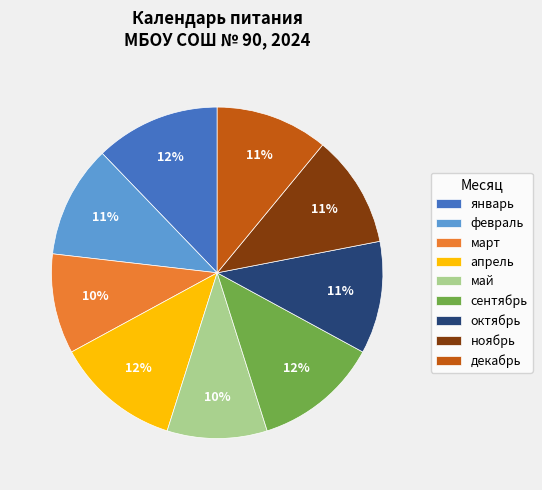

Does март account for over 50% of the chart?

No